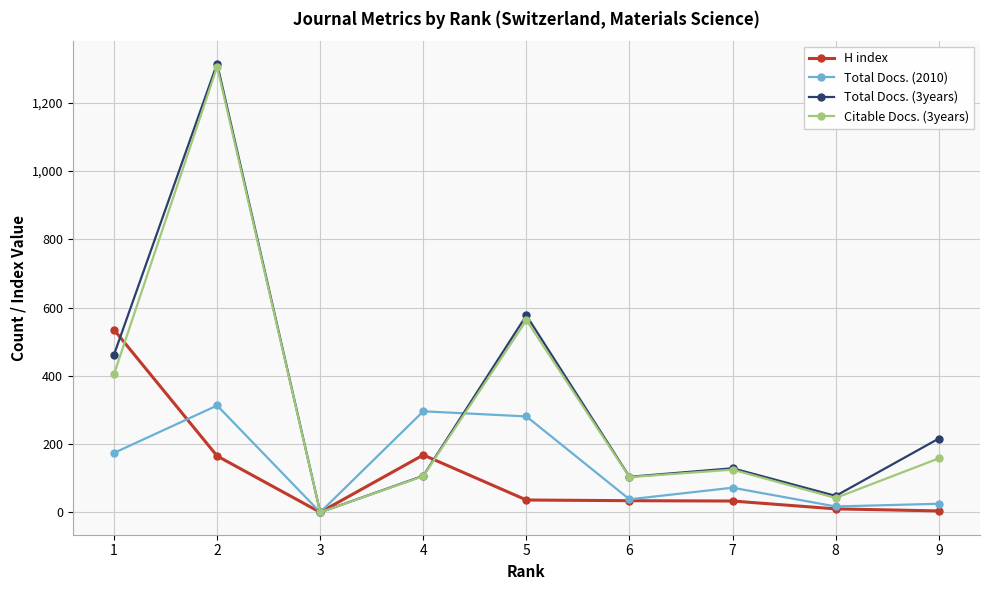

At which label does Total Docs. (2010) first exceed 72?

1